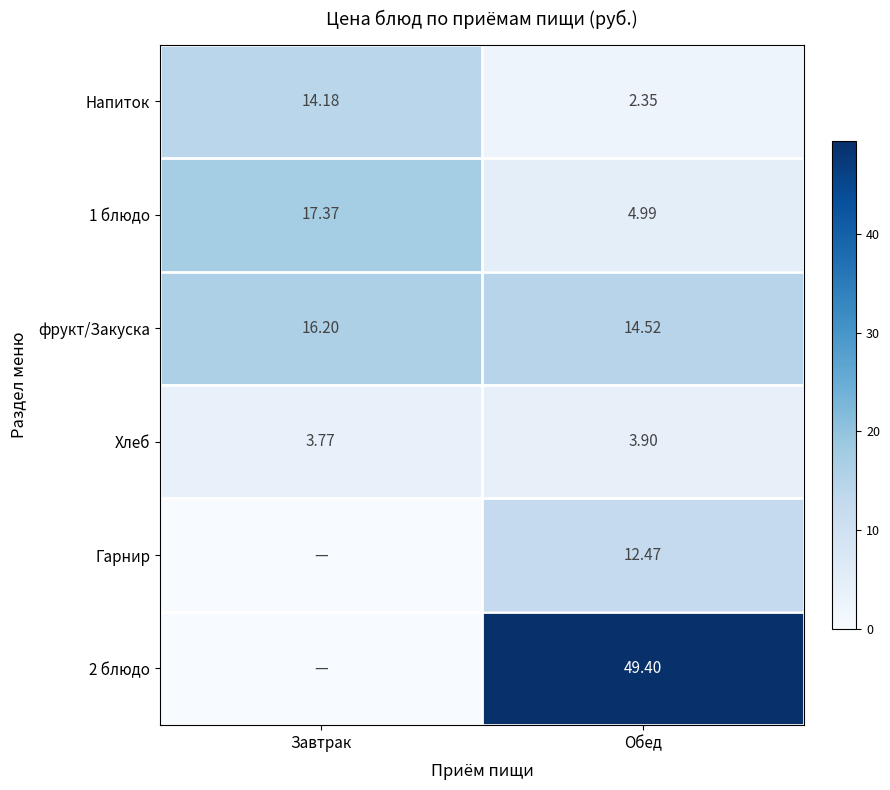

Is the value of фрукт/Закуска at Обед greater than the value of 1 блюдо at Завтрак?

No